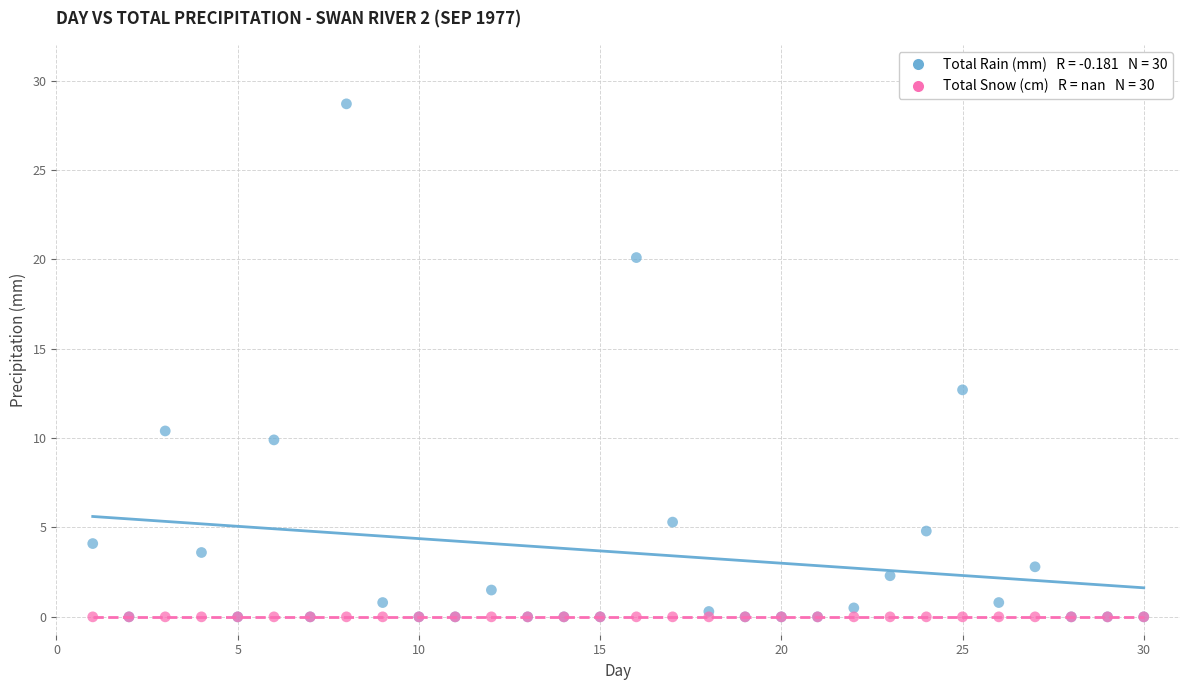

Across all series, what Y value is closest to 14?

12.7